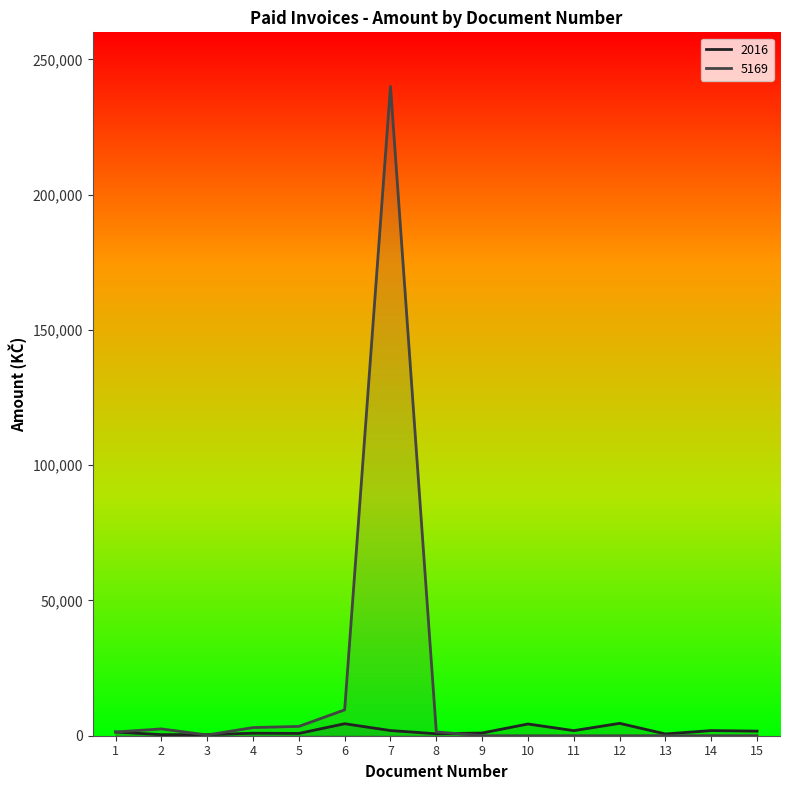

At which category does the chart reach its minimum across all series?

9